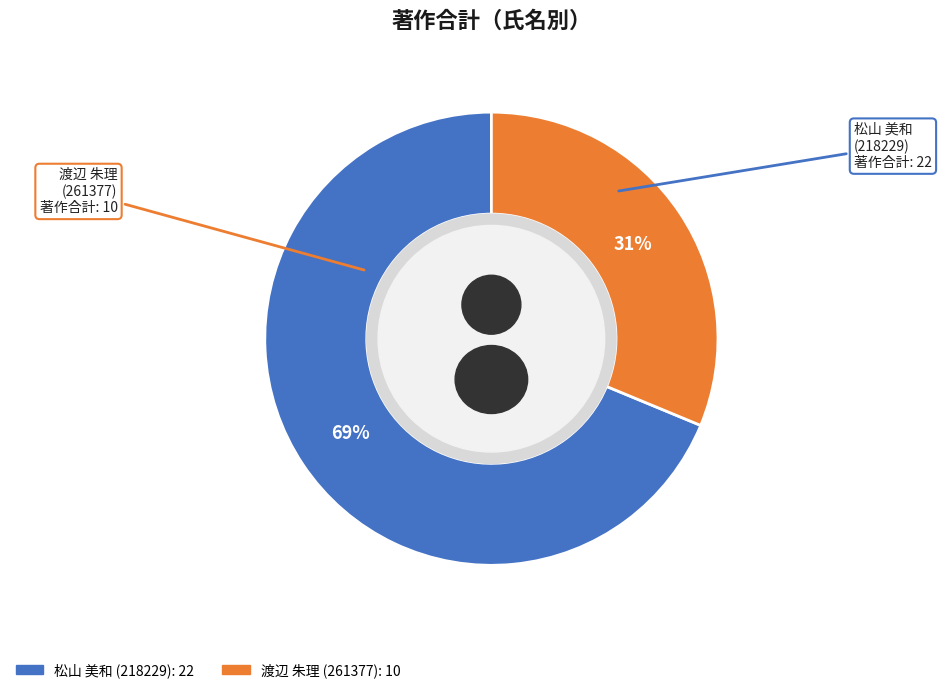

What is the ratio of the value at 松山 美和
(218229) to the value at 渡辺 朱理
(261377)?

2.2